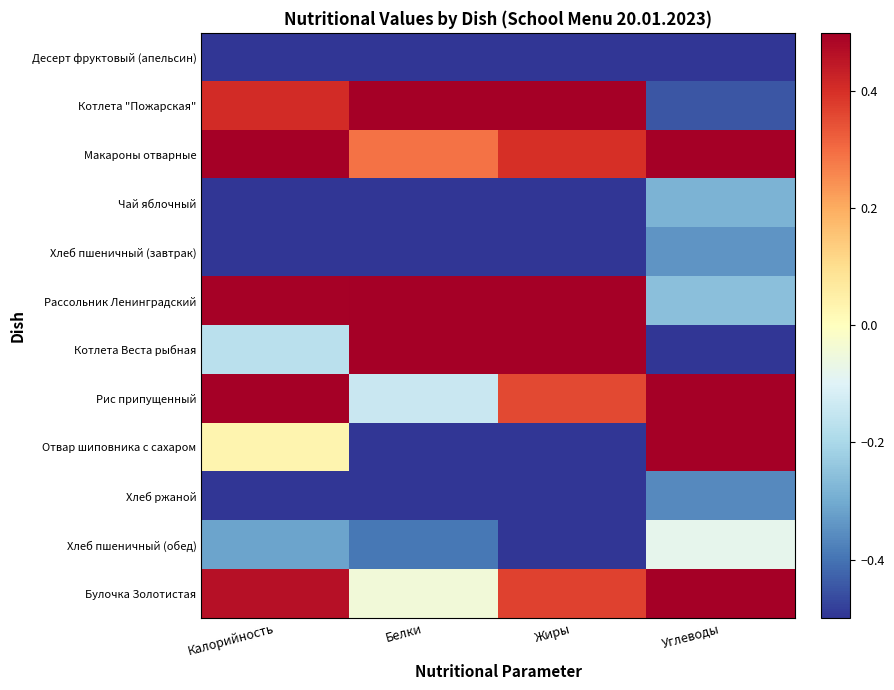

At which category is the sum across all series the highest?

Углеводы